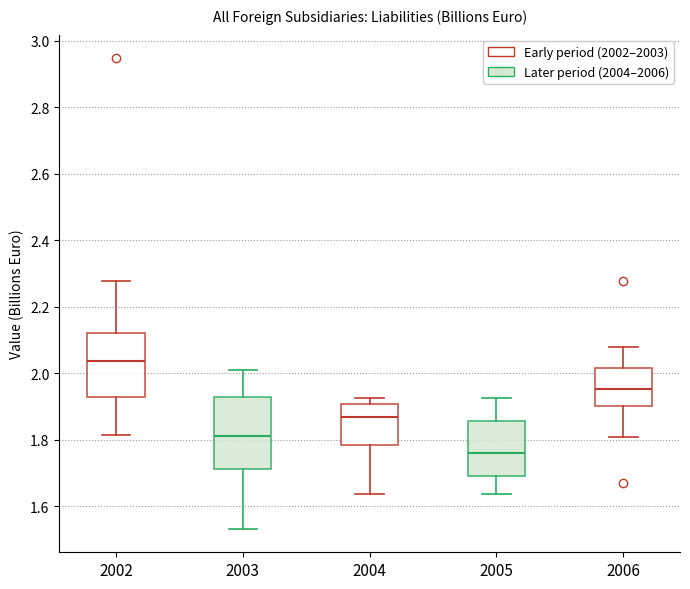

Reading left to right, read every box against the y-axis: the position of its median line, the range the box covers, and the ends of its whiskers. The values are not printed on the chart, so give them approximately, as read against the axis.

2002: median 2.04, box 1.92 to 2.12, whiskers 1.82 to 2.28
2003: median 1.82, box 1.72 to 1.92, whiskers 1.54 to 2.00
2004: median 1.86, box 1.78 to 1.90, whiskers 1.64 to 1.92
2005: median 1.76, box 1.70 to 1.86, whiskers 1.64 to 1.92
2006: median 1.96, box 1.90 to 2.02, whiskers 1.82 to 2.08